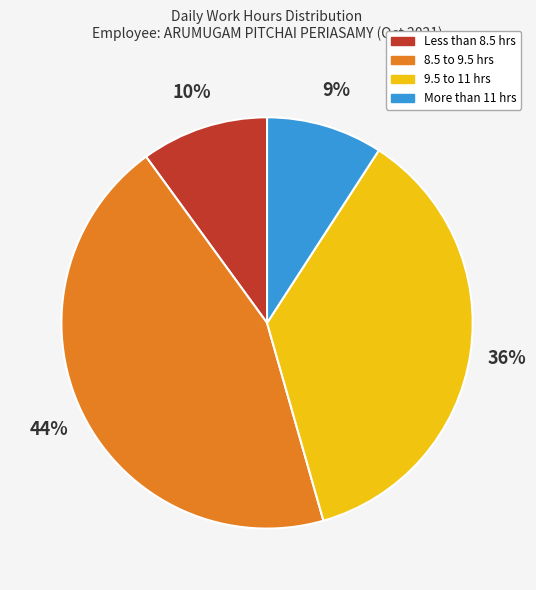

To the nearest percent, what is the average slice percentage?

25%